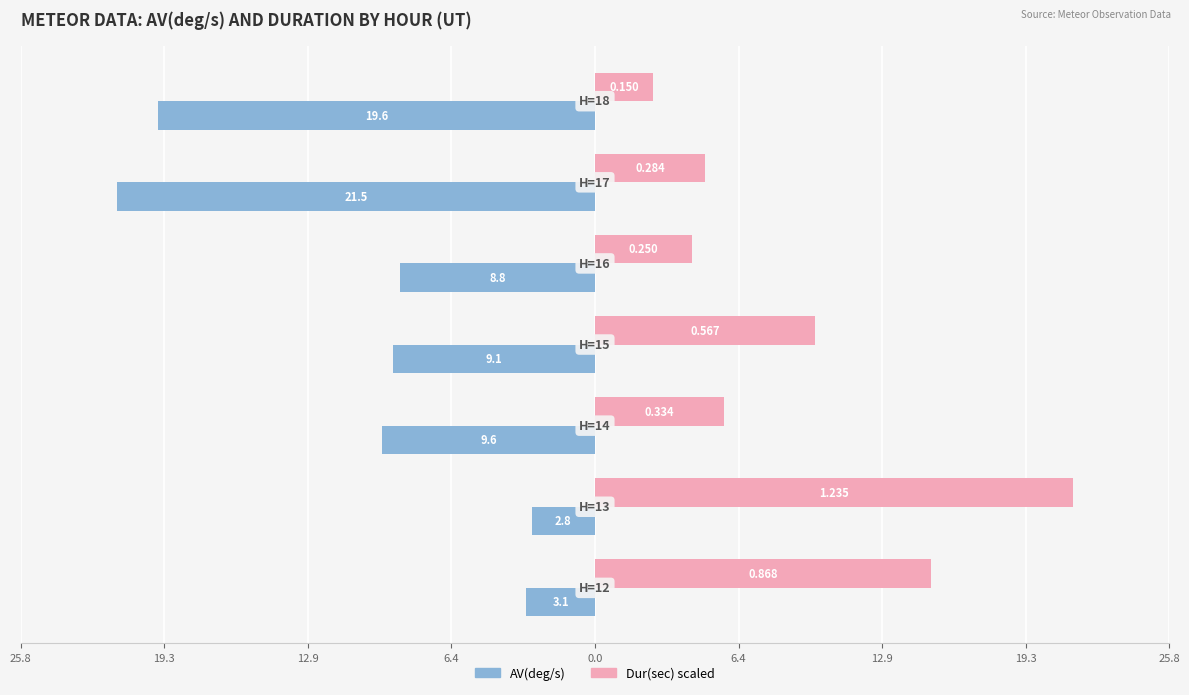

What are all the series names shown in the legend?

AV(deg/s), Dur(sec) scaled